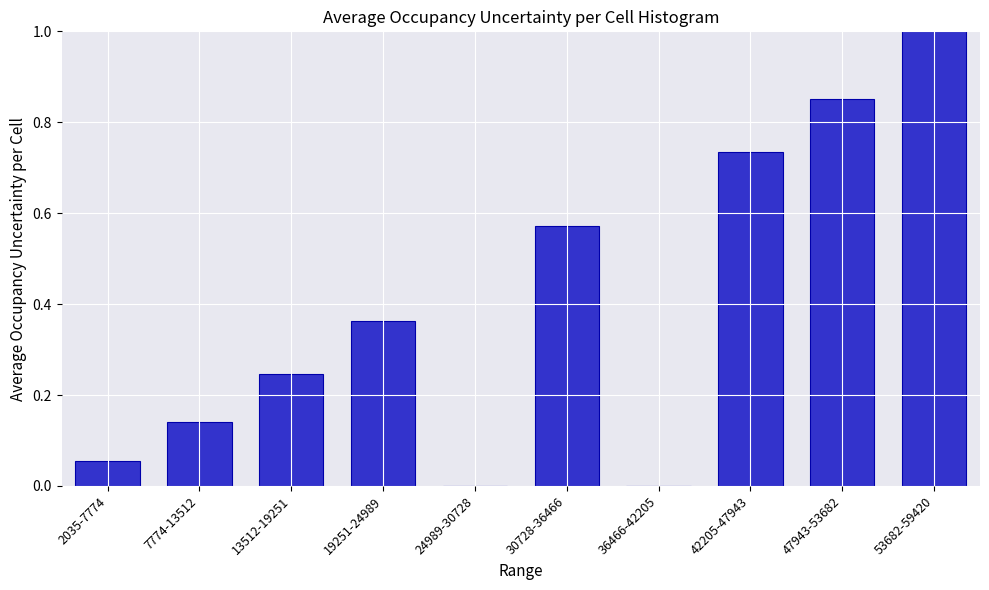

Between 7774-13512 and 19251-24989, which is larger?

19251-24989